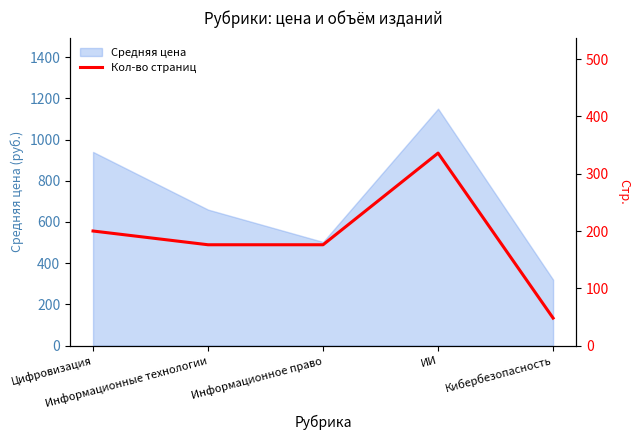

At which category does the data reach its first local peak?

ИИ